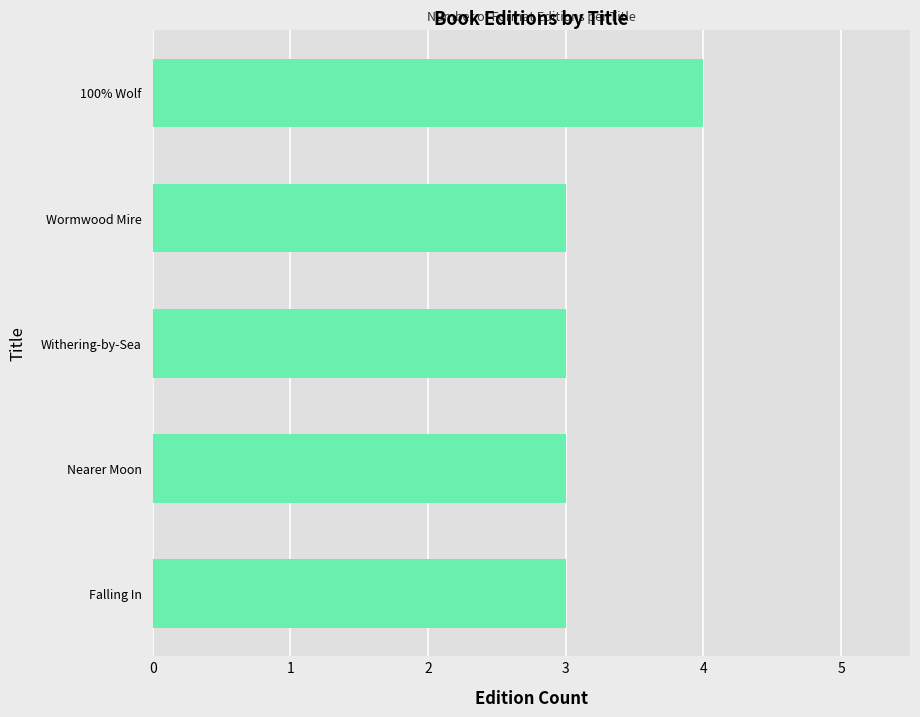

Reading top to bottom, what are all the values shown in this chart?

4	3	3	3	3